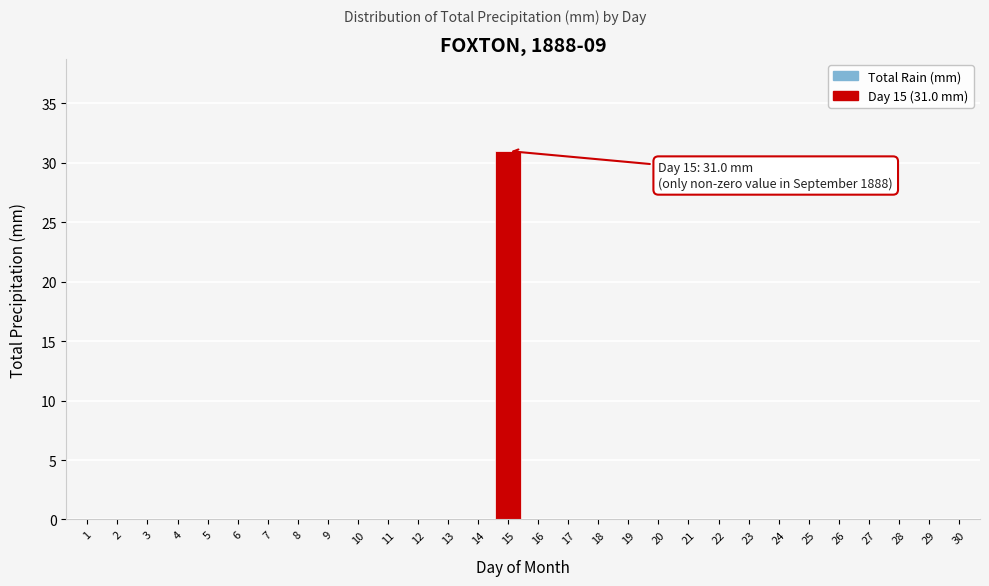

Reading left to right, transcribe all the data shown in this chart.

1=0	2=0	3=0	4=0	5=0	6=0	7=0	8=0	9=0	10=0	11=0	12=0	13=0	14=0	15=31	16=0	17=0	18=0	19=0	20=0	21=0	22=0	23=0	24=0	25=0	26=0	27=0	28=0	29=0	30=0